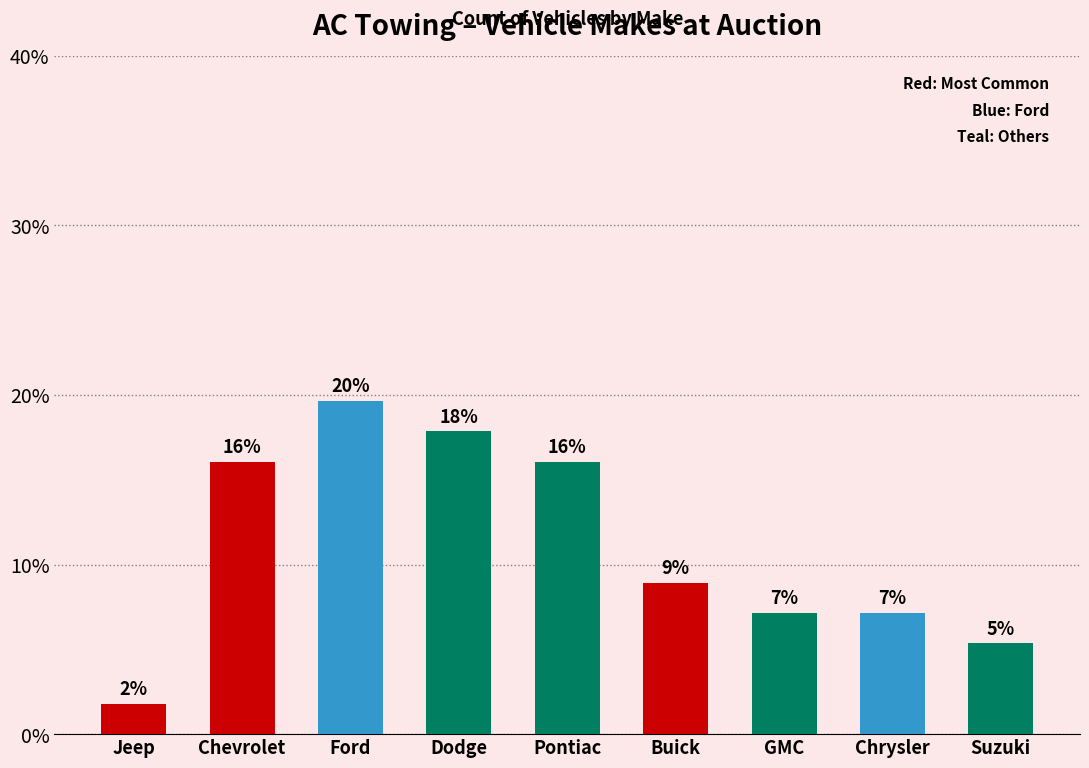

What is the change in value from Ford to Pontiac?

-3.6